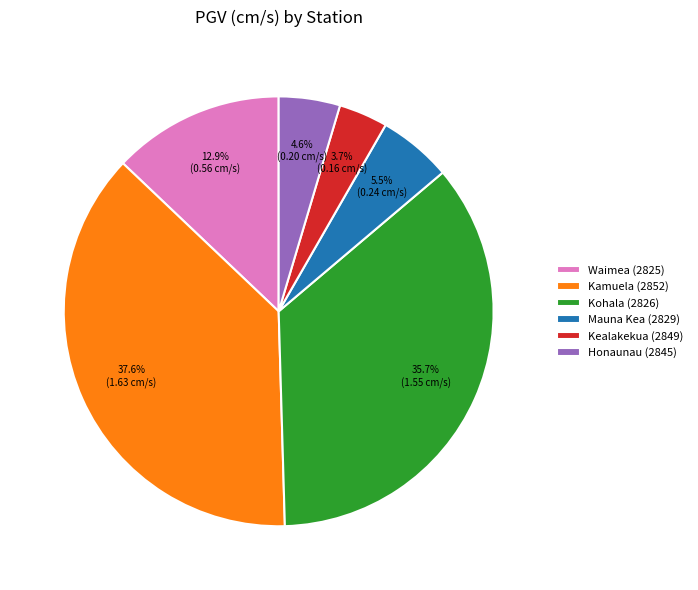

Which has a higher value, Kohala (2826) or Kealakekua (2849)?

Kohala (2826)